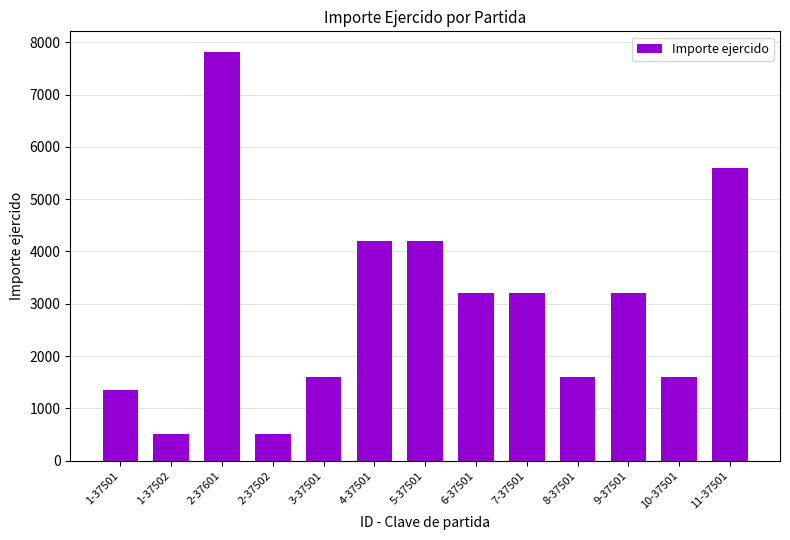

Reading right to left, what are all the values shown in this chart?

11-37501=5600	10-37501=1600	9-37501=3200	8-37501=1600	7-37501=3200	6-37501=3200	5-37501=4200	4-37501=4200	3-37501=1600	2-37502=500	2-37601=7820	1-37502=500	1-37501=1350